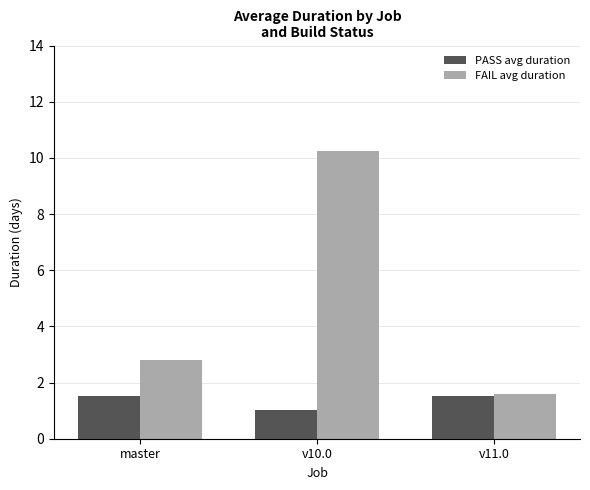

Where is PASS avg duration nearest to the value 1?

v10.0